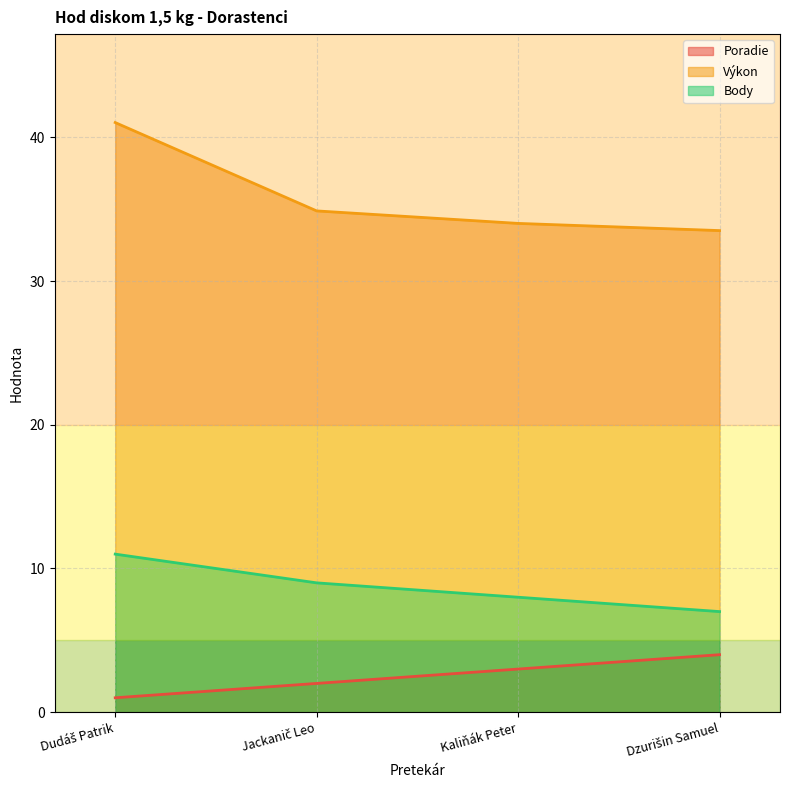

What is the total value across all series at Dzurišin Samuel?

44.5